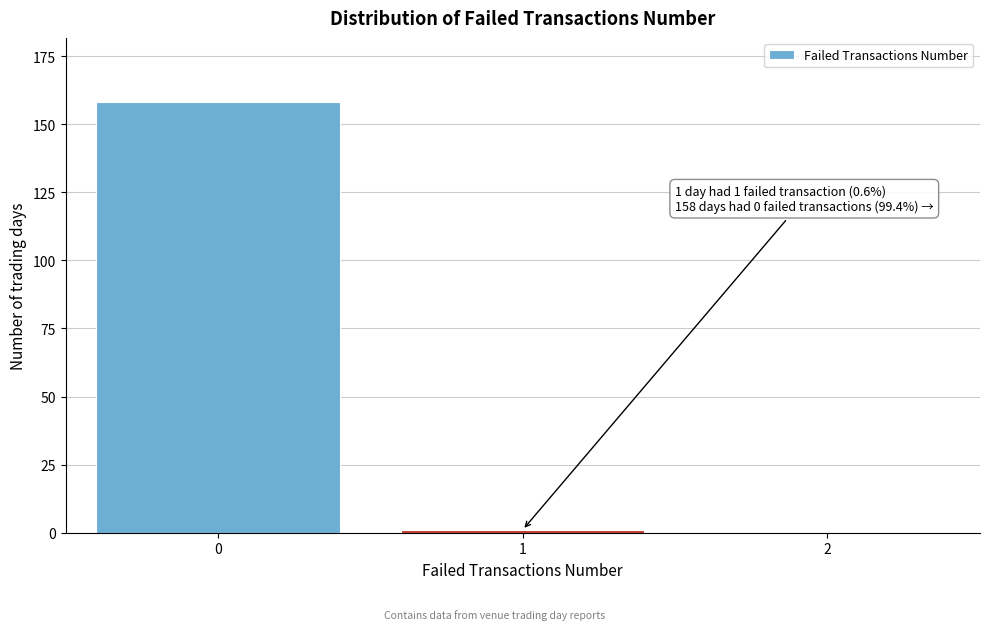

Reading right to left, list all the values displayed in this chart.

2=0	1=1	0=158